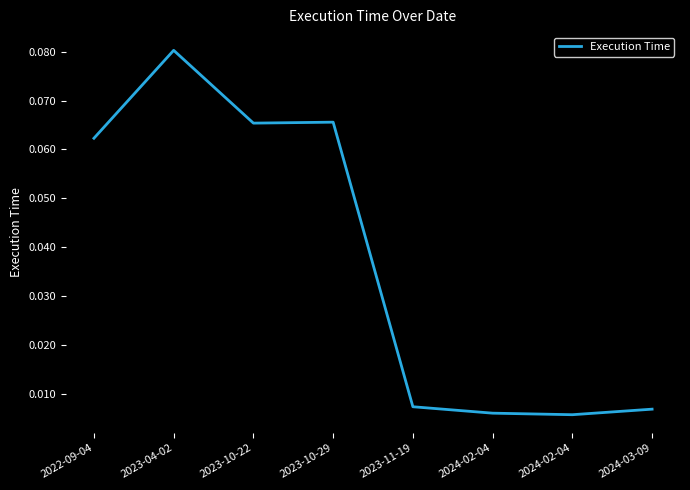

How many lines are shown in the chart?

1